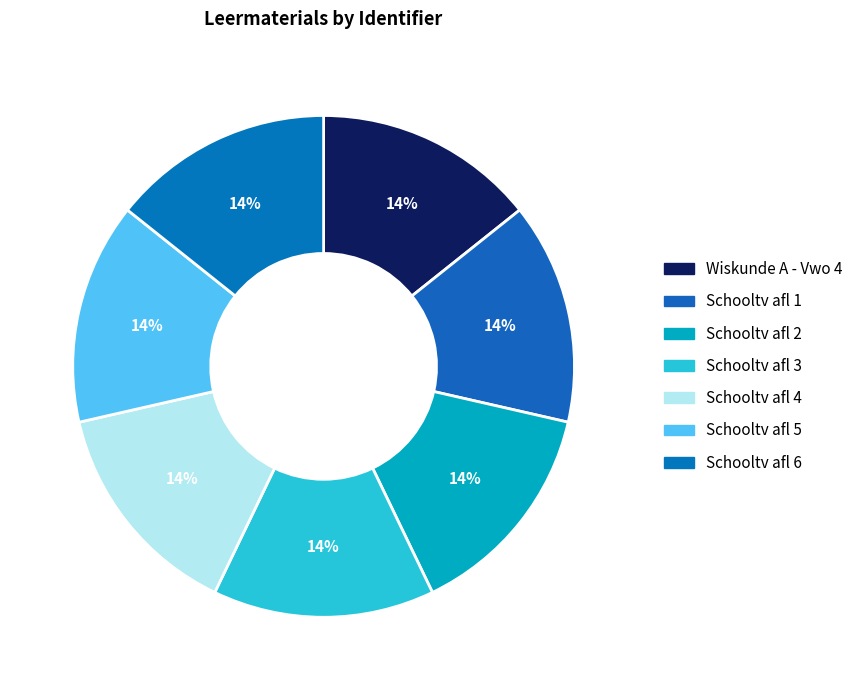

What percentage is the Schooltv afl 1 slice, to the nearest percent?

14%